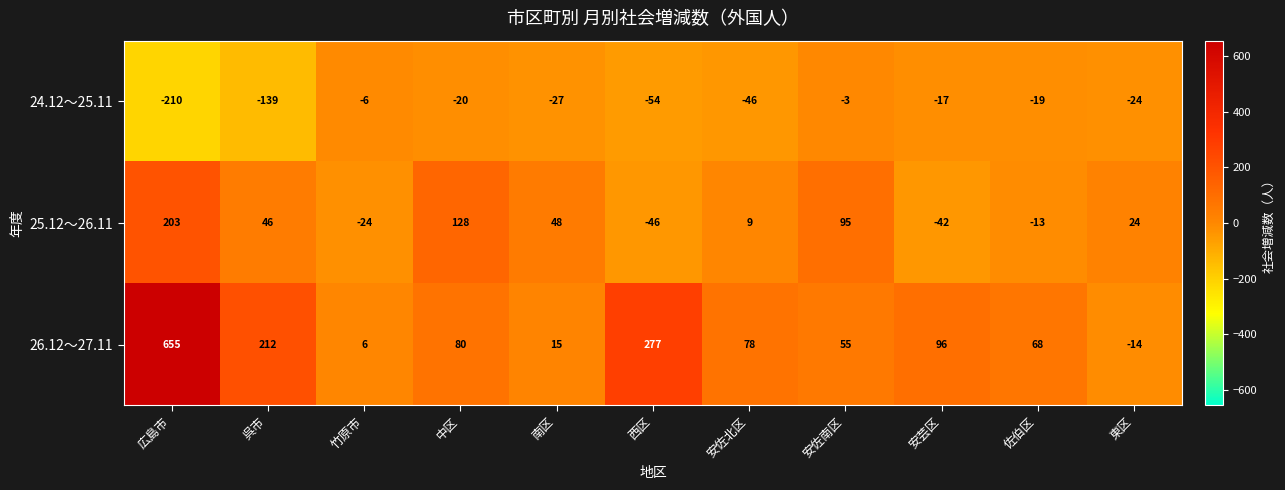

At which category is the sum across all series the highest?

広島市